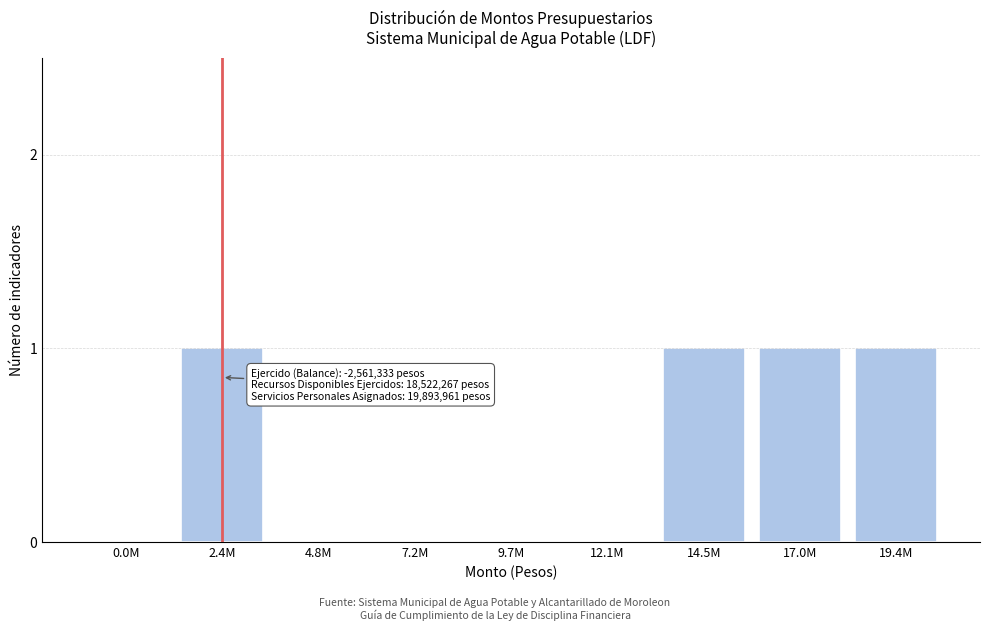

Reading left to right, list all the values displayed in this chart.

0.0M=0	2.4M=1	4.8M=0	7.2M=0	9.7M=0	12.1M=0	14.5M=1	17.0M=1	19.4M=1